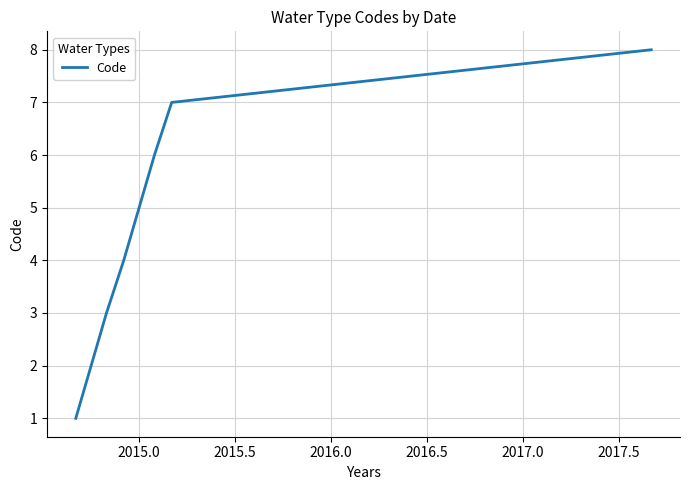

What is the greatest value displayed?

8